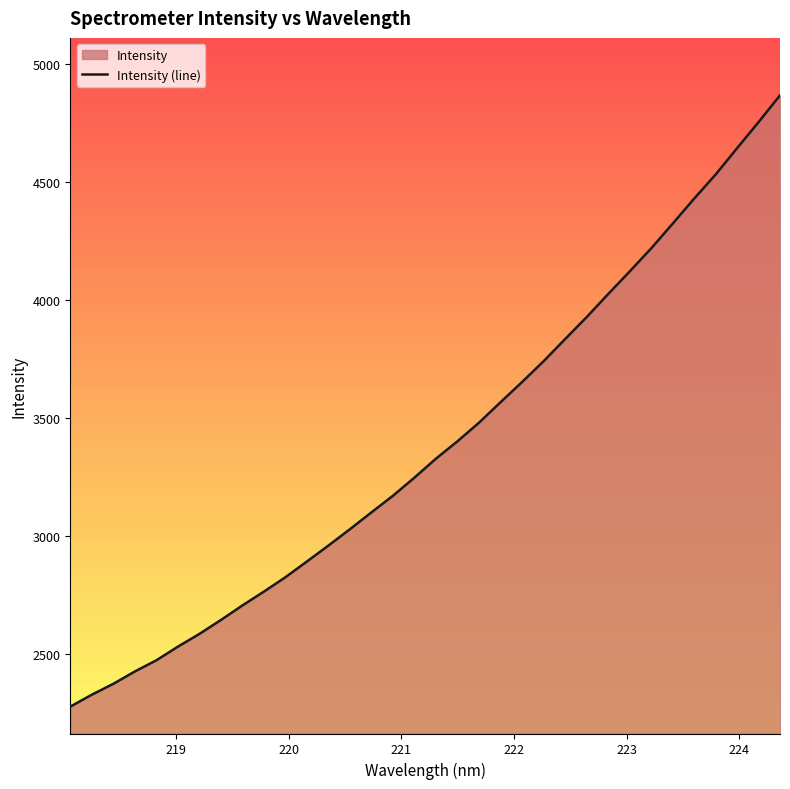

What is the difference between the maximum and minimum values?

2589.9